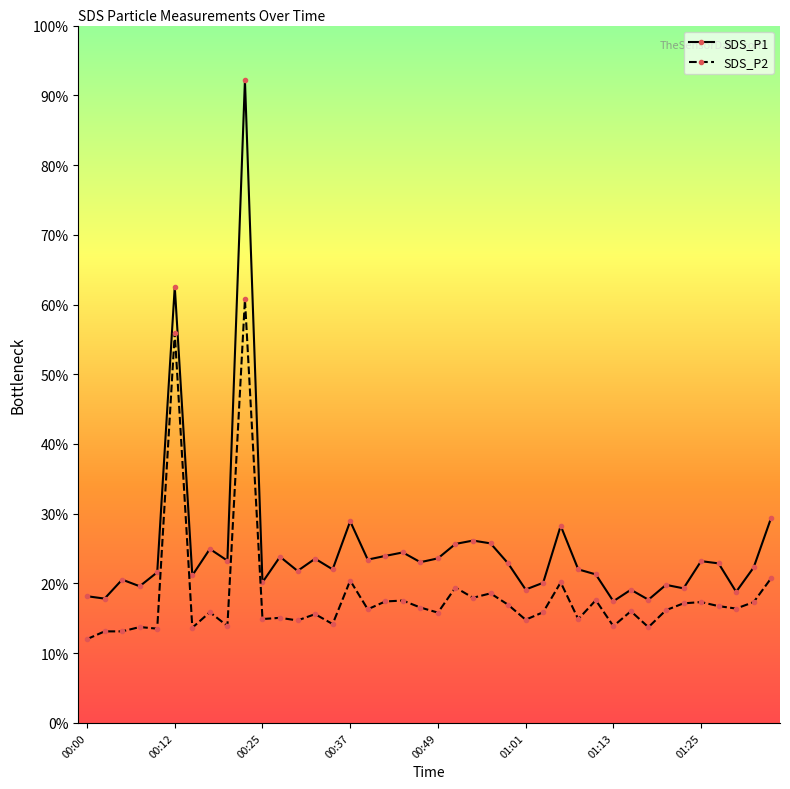

How many data points does each series have?

40